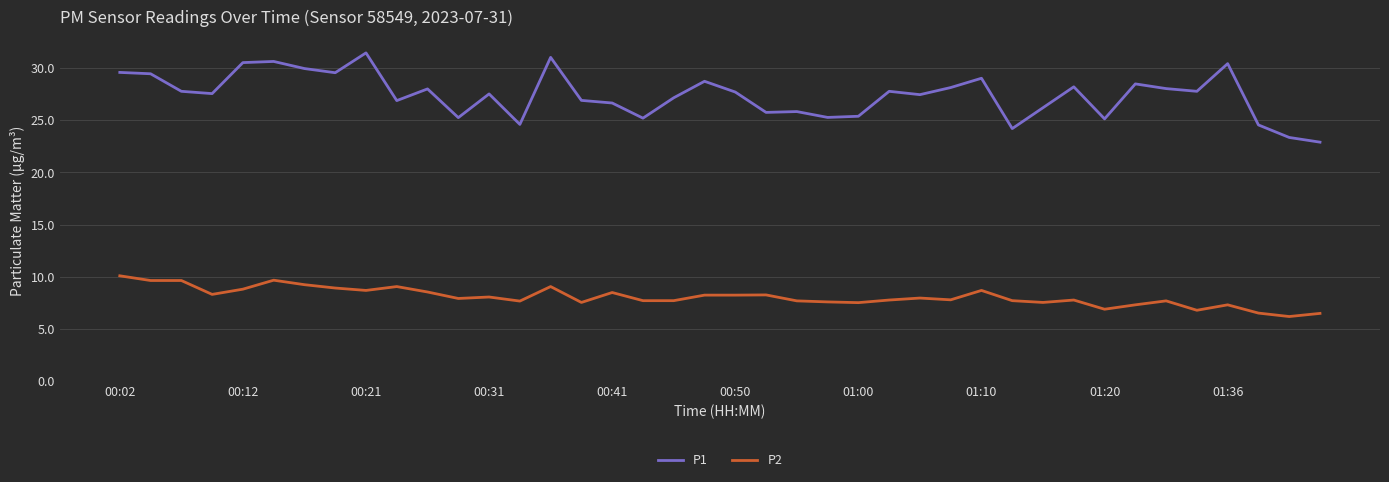

Which series has the widest spread of values?

P1